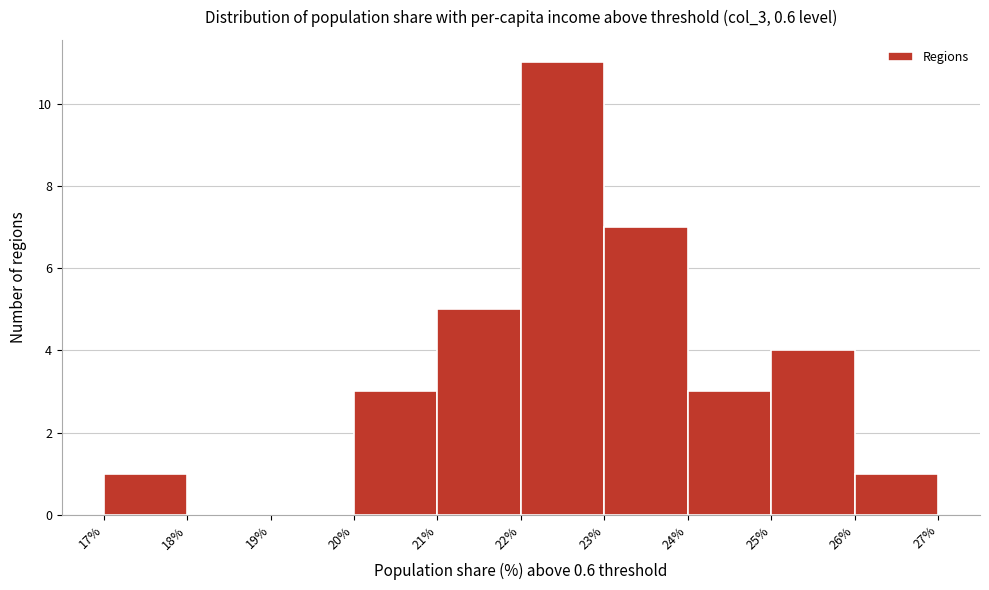

Reading left to right, transcribe this chart: for each bar, give the range it covers on the x-axis and its height. The values are not printed on the chart, so give them approximately, as read against the axis.

17% to 18%: 1
18% to 19%: 0
19% to 20%: 0
20% to 21%: 3
21% to 22%: 5
22% to 23%: 11
23% to 24%: 7
24% to 25%: 3
25% to 26%: 4
26% to 27%: 1